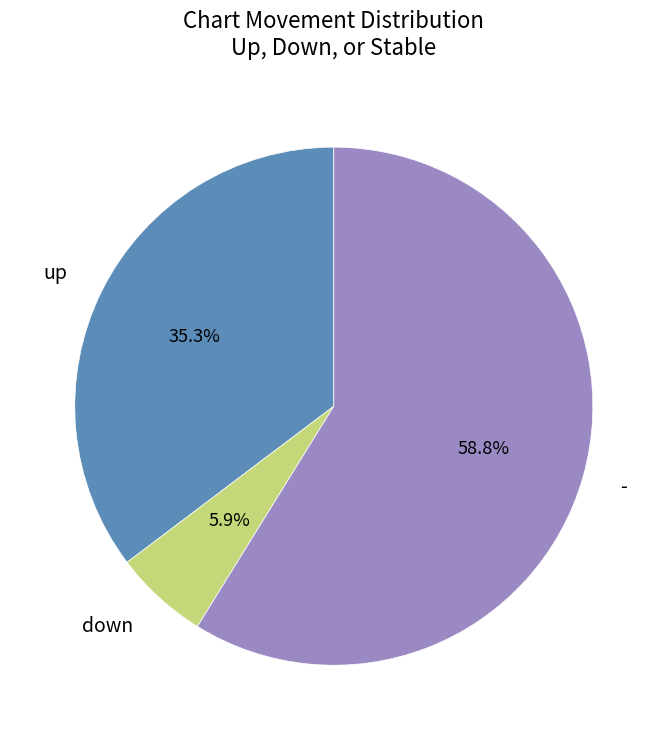

Which slice represents more than half of the pie?

-